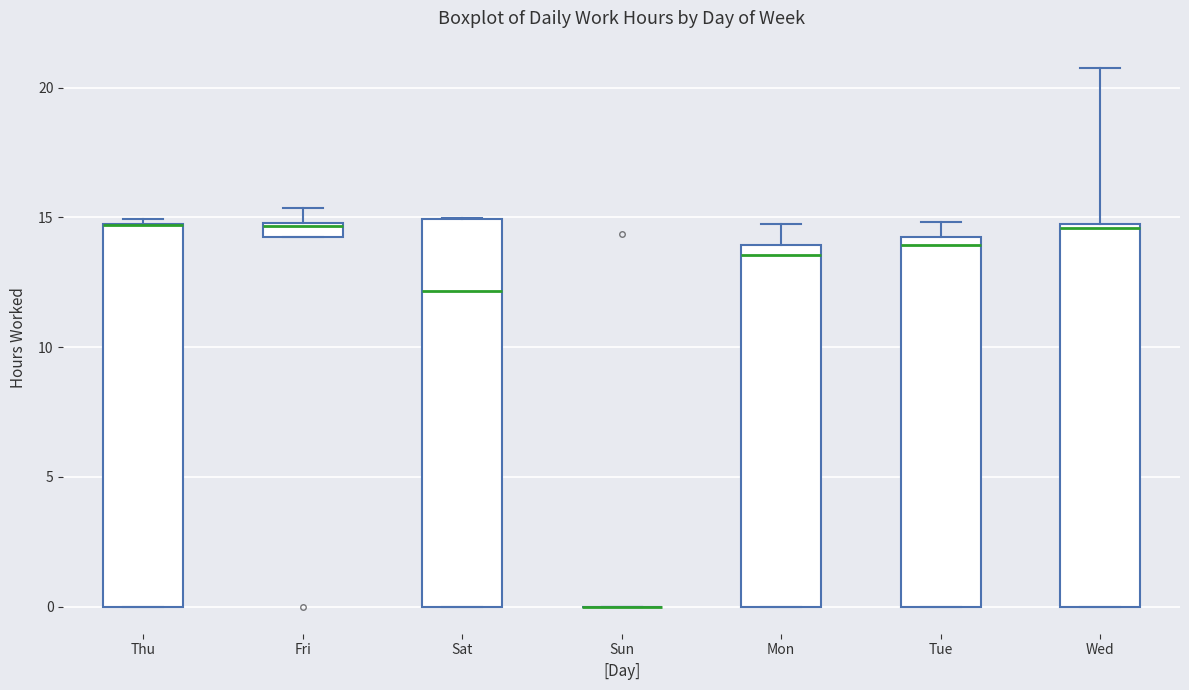

Where is the upper edge of the box for Thu on the y-axis? The values are not printed on the chart, so give them approximately, as read against the axis.

15.0